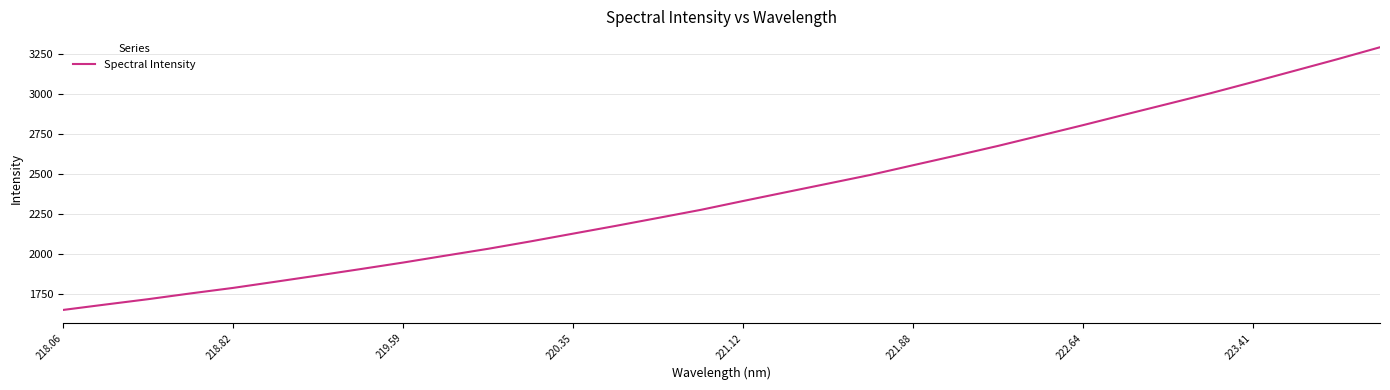

What is the smallest value displayed?

1653.5